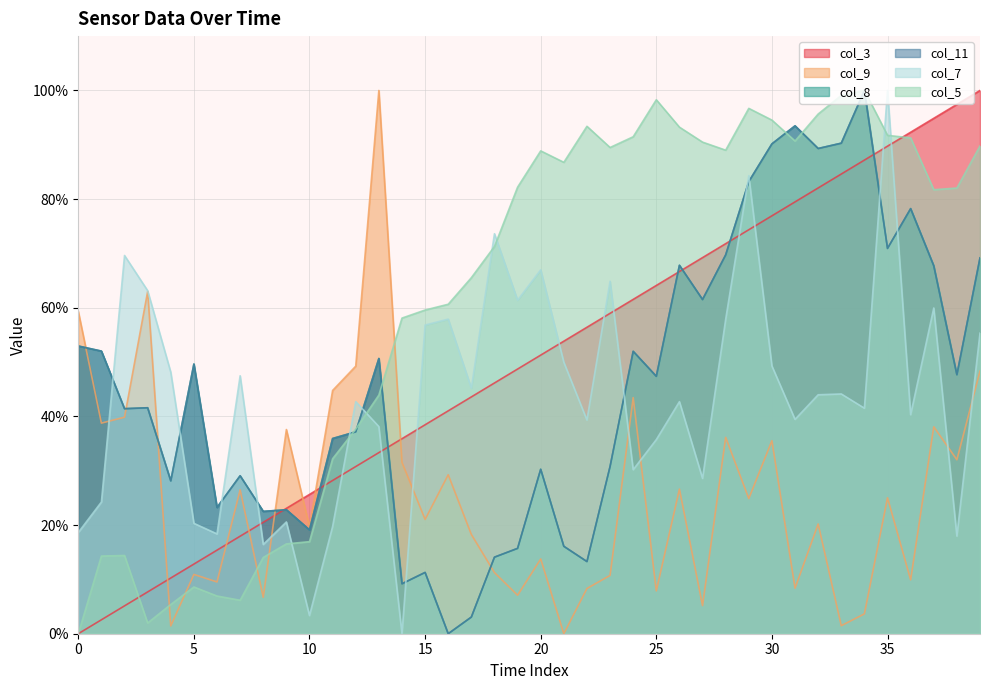

How many positive values does the col_5 series have?

39